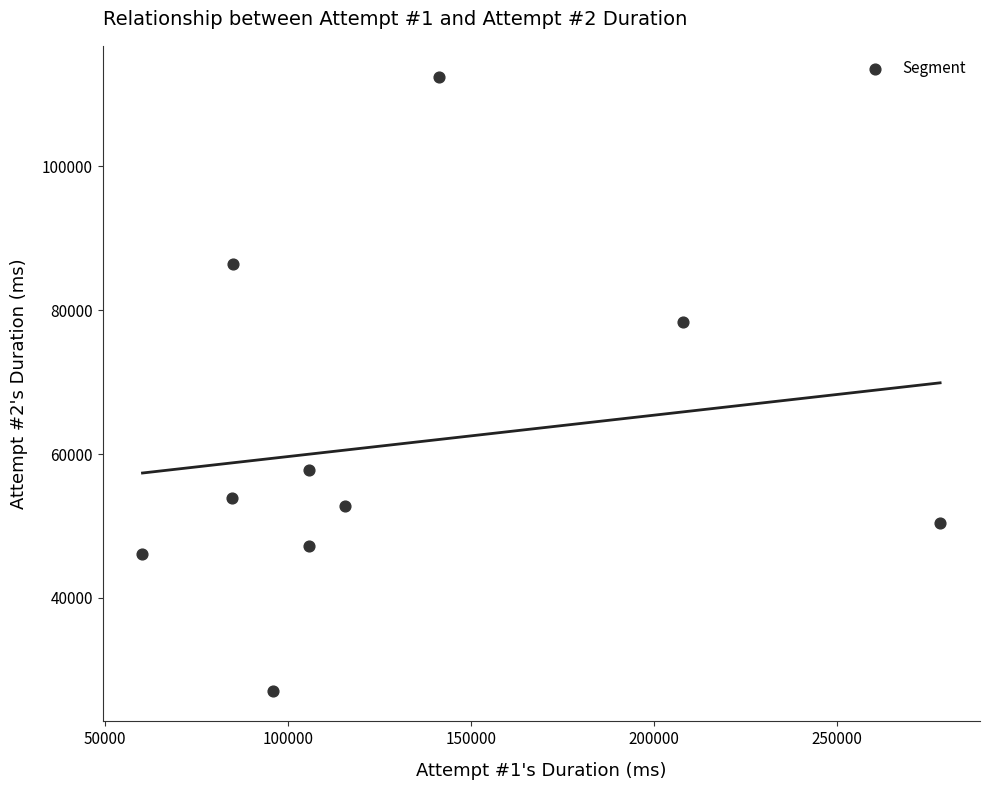

What is the range of X values (max minus min)?

217858